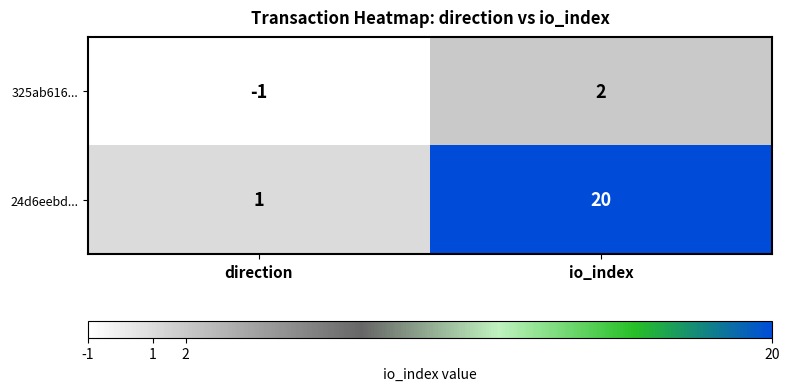

What is the difference between the maximum and minimum values in the 24d6eebd... series?

19